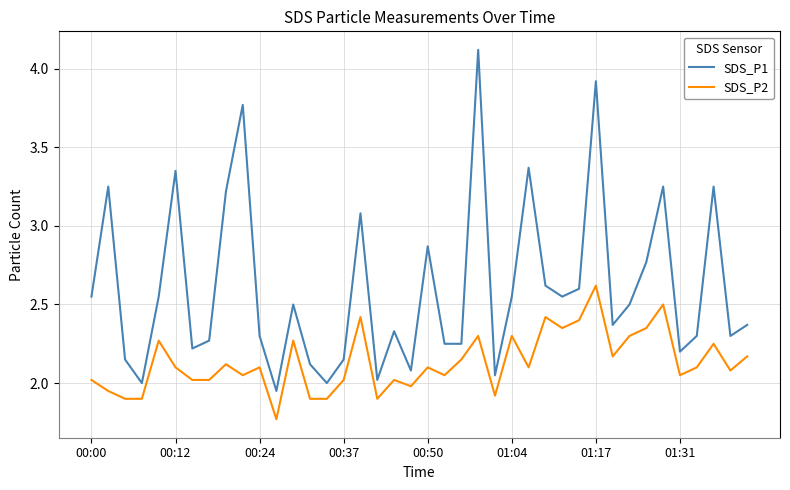

True or false: SDS_P2 and SDS_P1 intersect in this chart.

False